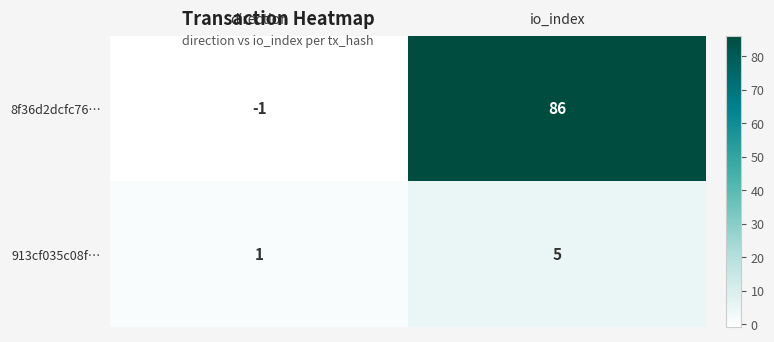

Between direction and io_index, which series saw the biggest shift?

8f36d2dcfc76…